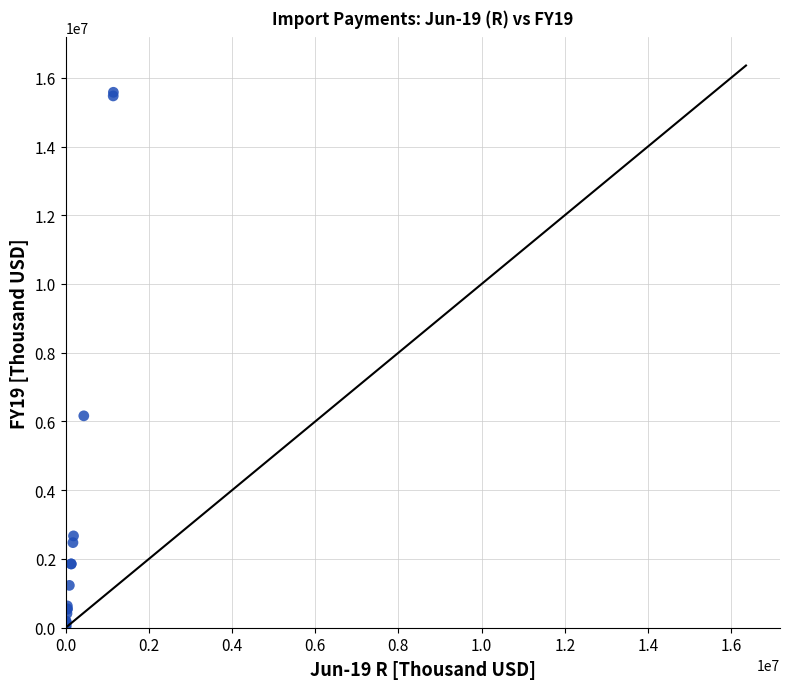

What Y value in the scatter plot is closest to 7789218?

6164558.9